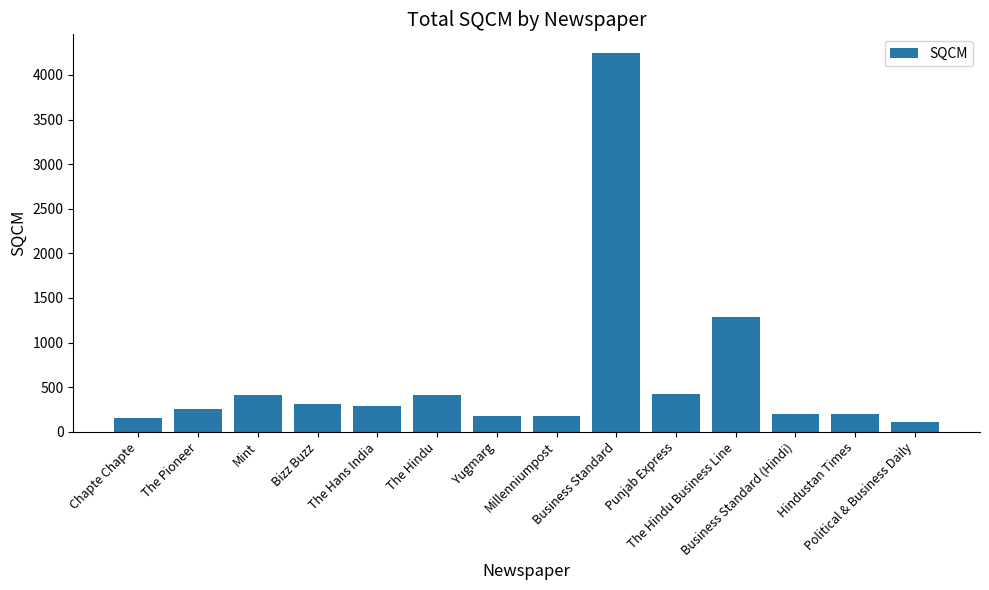

What is the ratio of the value at Political & Business Daily to the value at Hindustan Times?

0.5